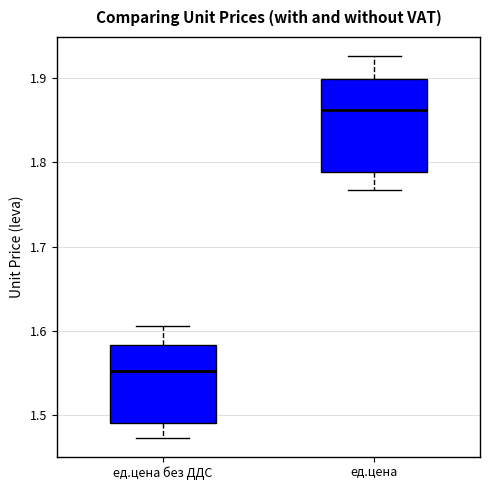

Reading left to right, transcribe this box plot: for each box, give where its median line is, the range the box spans, and where its two whiskers end, as read against the y-axis. The values are not printed on the chart, so give them approximately, as read against the axis.

ед.цена без ДДС: median 1.55, box 1.49 to 1.58, whiskers 1.47 to 1.61
ед.цена: median 1.86, box 1.79 to 1.90, whiskers 1.77 to 1.93